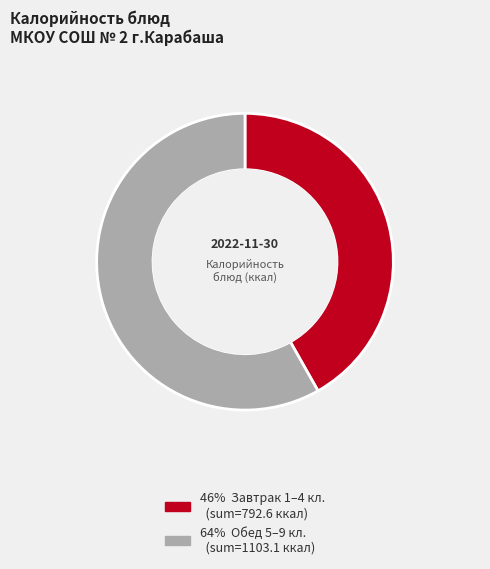

Is there a majority slice in this chart?

Yes